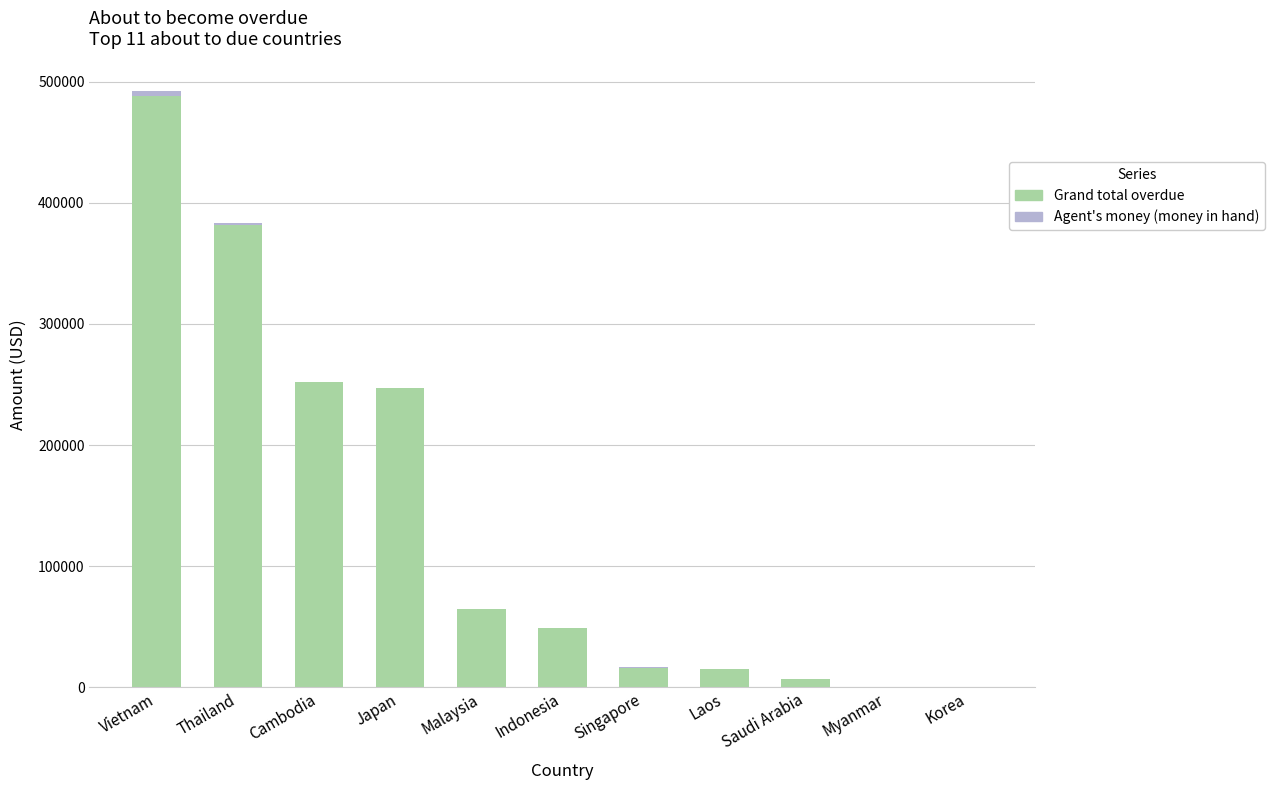

Are the bars grouped side by side (vs. stacked)?

No